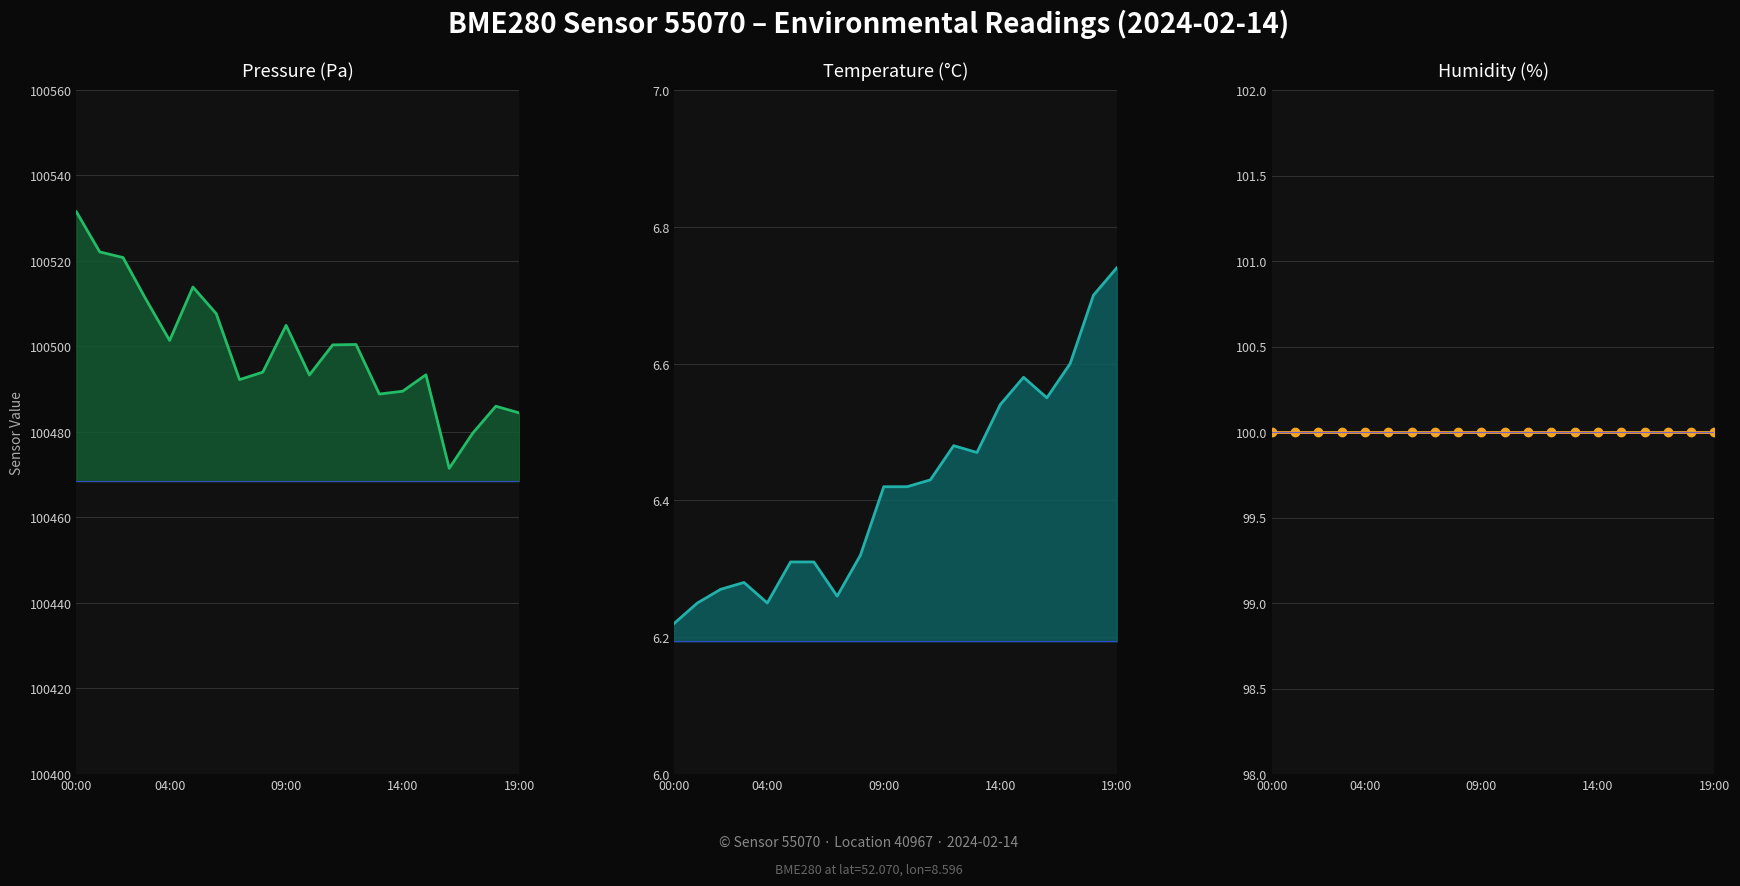

The temperature line series shows 6.6 at 15. True or false?

True